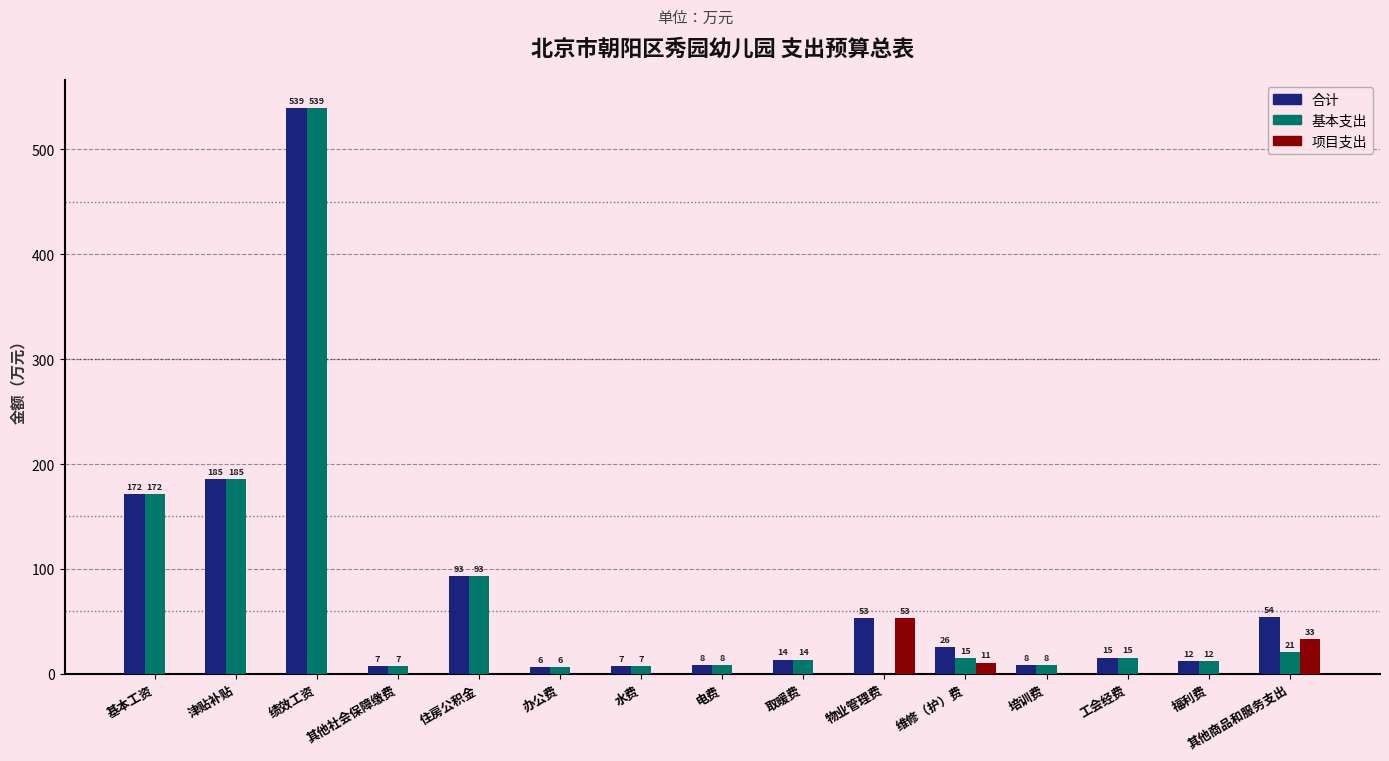

The value of 项目支出 at 住房公积金 is 0.0. True or false?

True